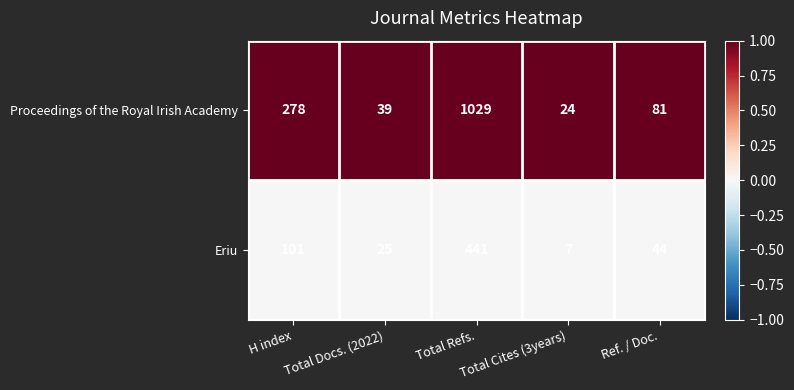

Rank the series by their maximum value, from lowest to highest.

Eriu, Proceedings of the Royal Irish Academy